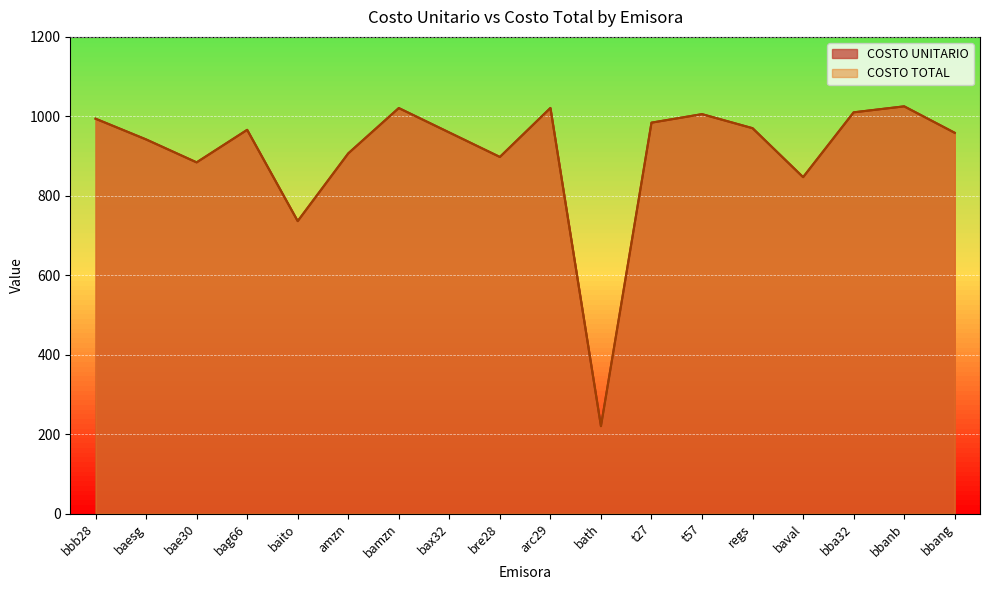

At how many categories does at least one series exceed 940?

12